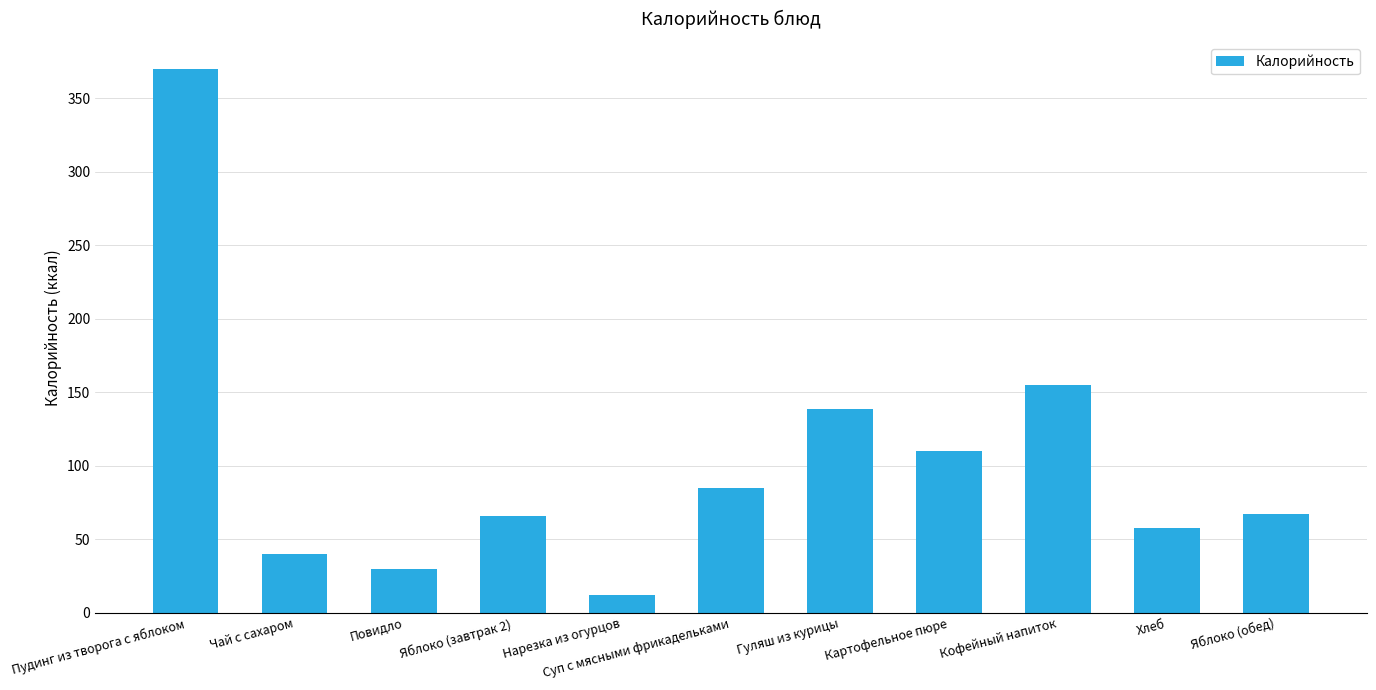

How many bars are there in total?

11